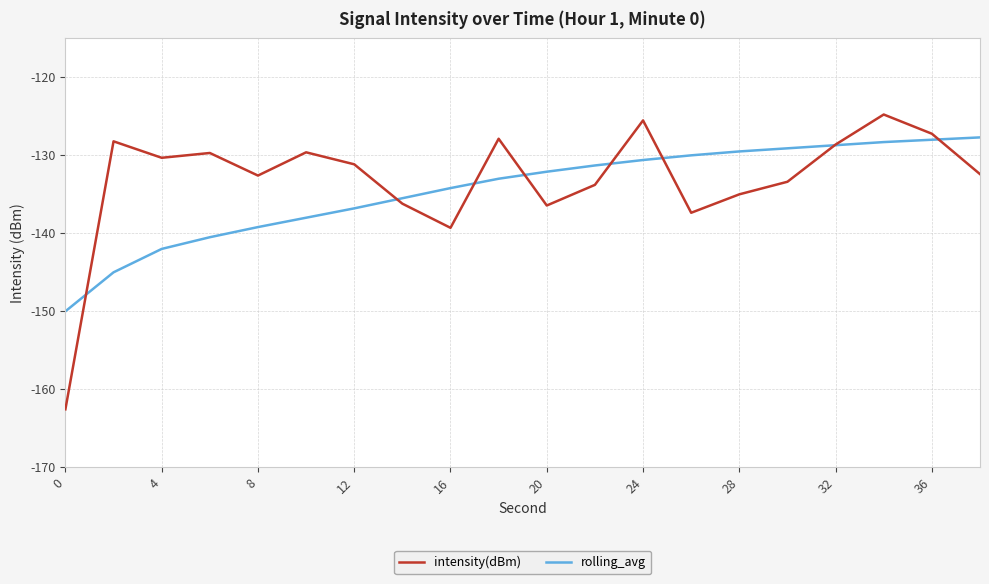

How many series are shown in this chart?

2